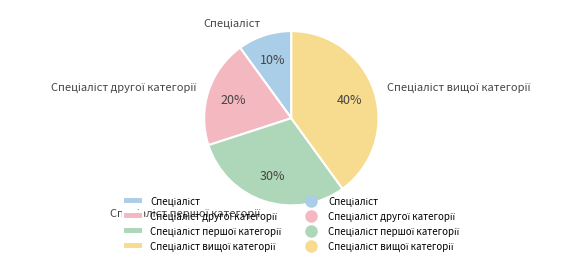

To the nearest percent, what is the average slice percentage?

25%